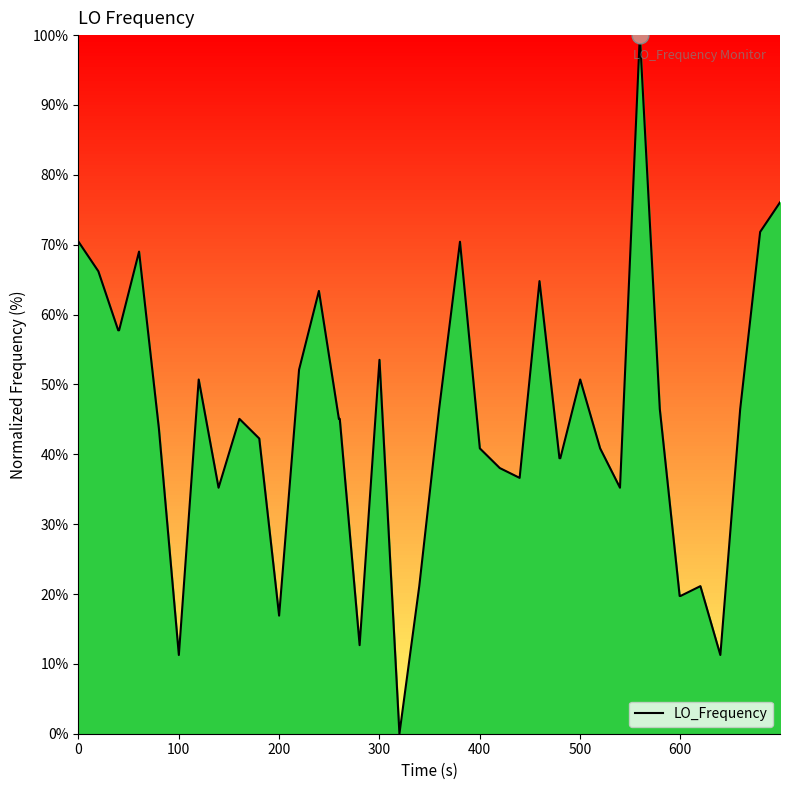

What is the maximum value shown in the chart?

100.0